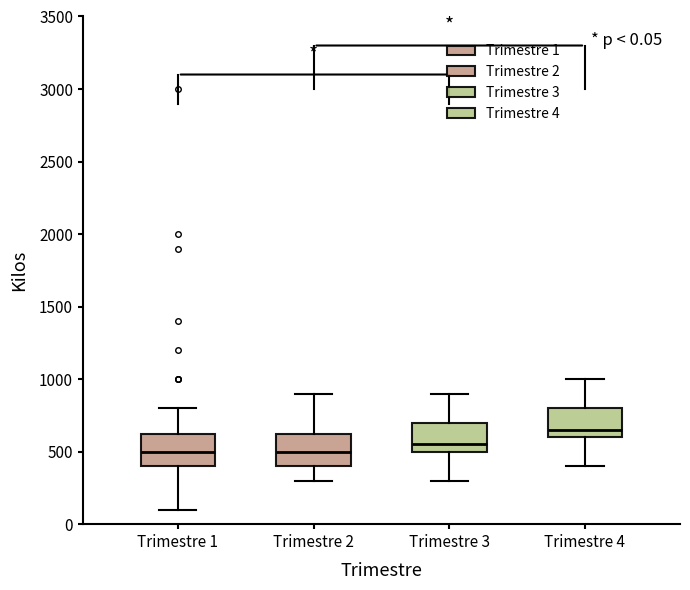

Which box's median line is the highest?

Trimestre 4